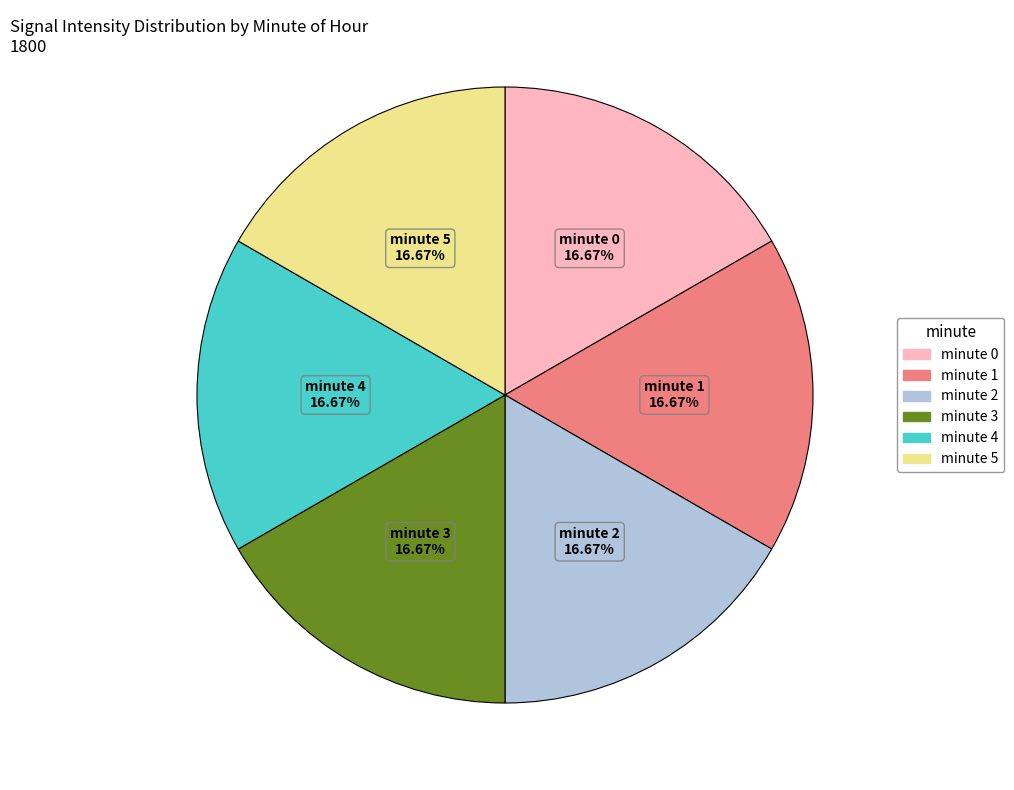

Do minute 2 and minute 1 together represent more than half of the pie?

No